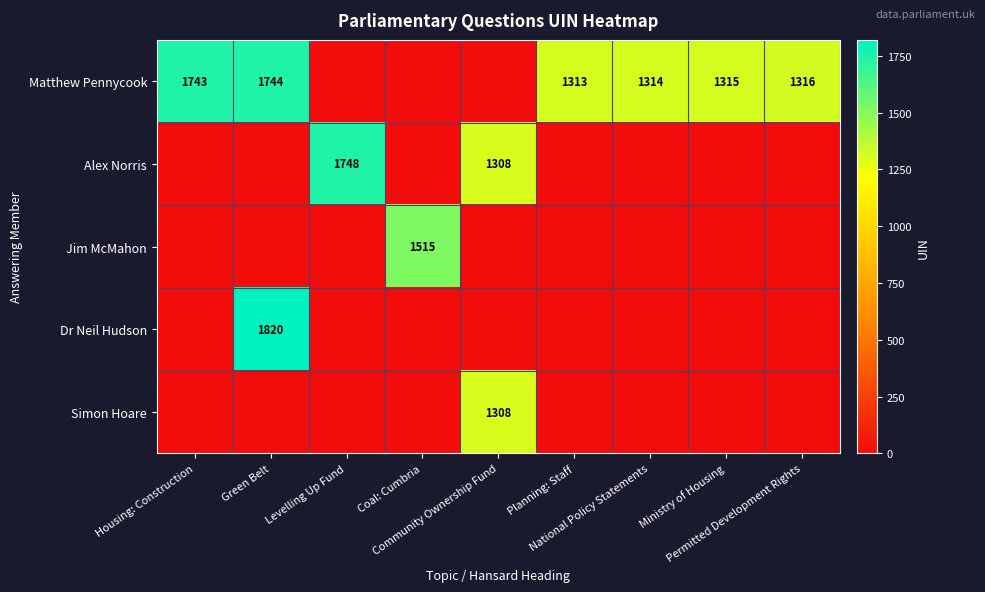

Between Planning: Staff and Permitted Development Rights, which is larger?

Permitted Development Rights